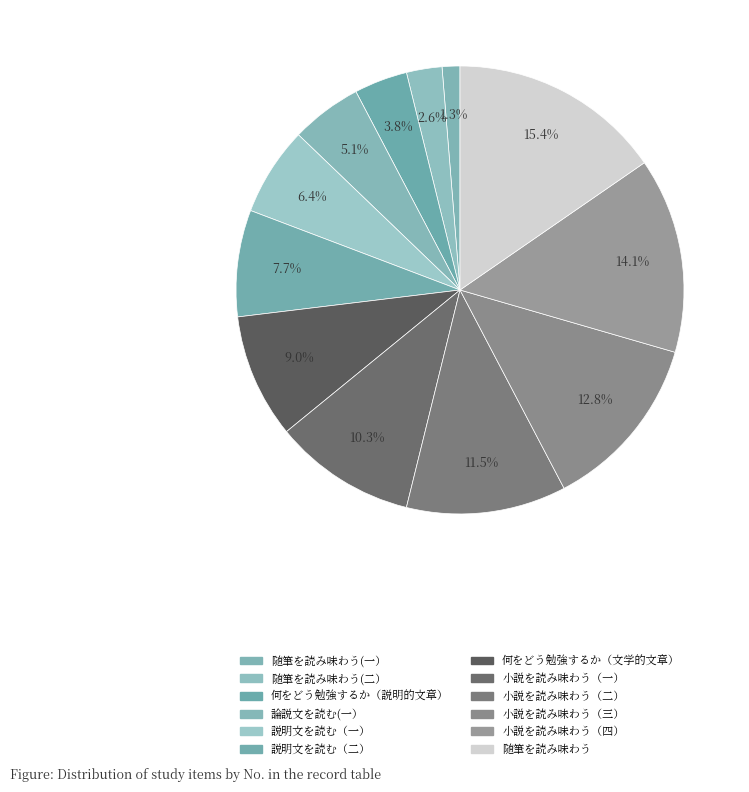

Is it true that 小説を読み味わう（四） is 27% of the pie?

False